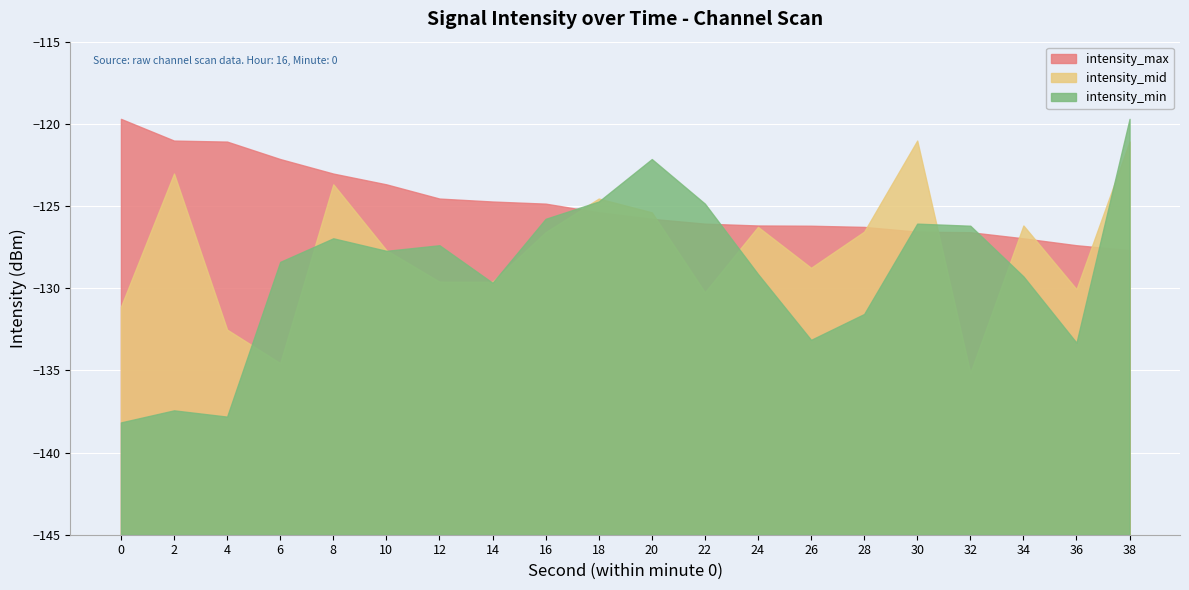

Which series has the largest range (max minus min)?

intensity_min